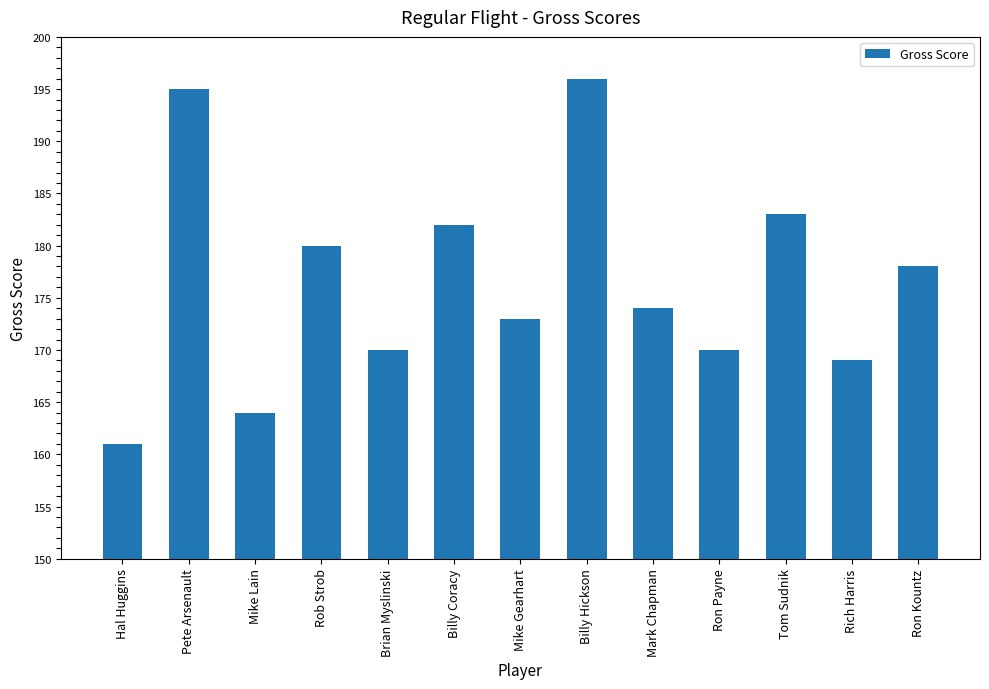

True or false: the data shows 170 at Ron Payne.

True